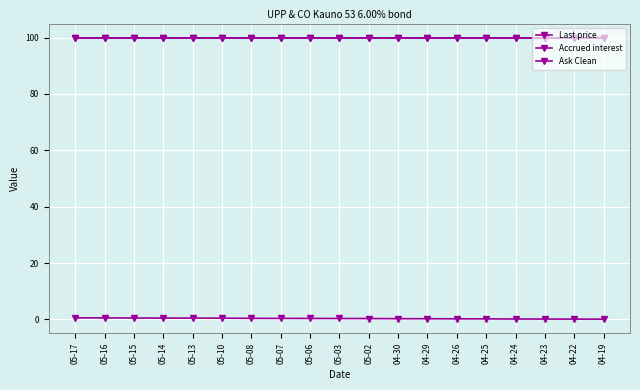

Count the number of data series in this chart.

3